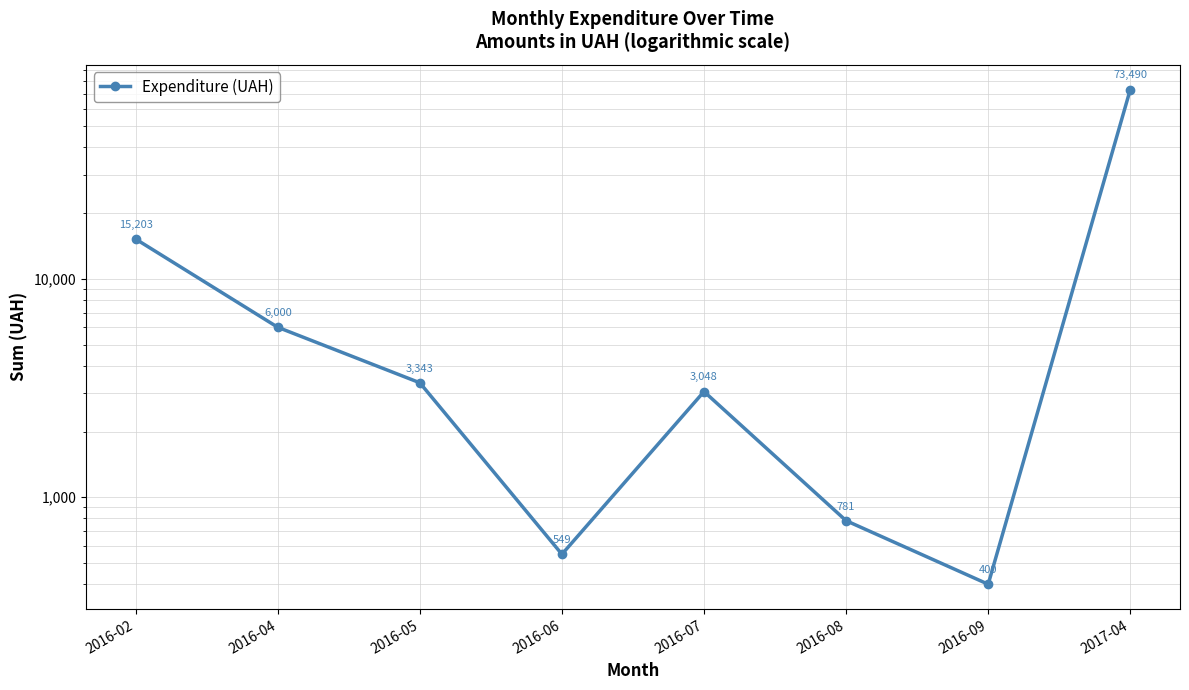

The chart shows a value of 400.0 at 2016-09. True or false?

True